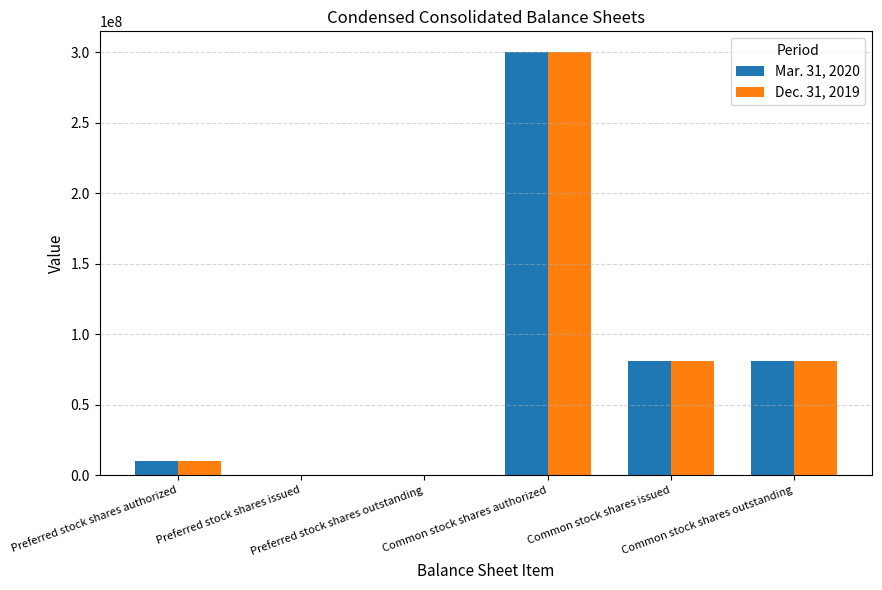

Does the chart contain stacked bars?

No